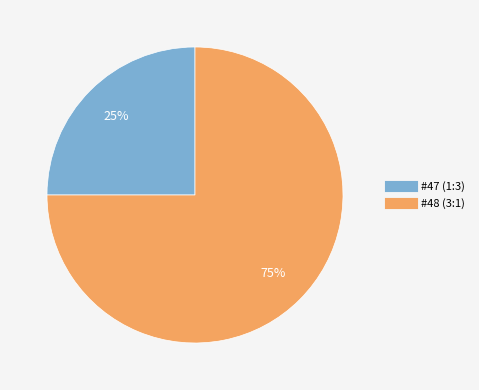

Which has a higher value, #47 (1:3) or #48 (3:1)?

#48 (3:1)